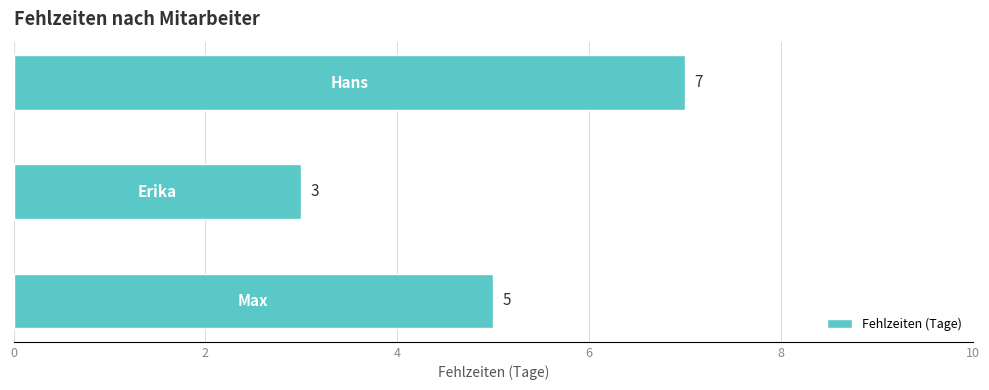

What is the greatest value displayed?

7